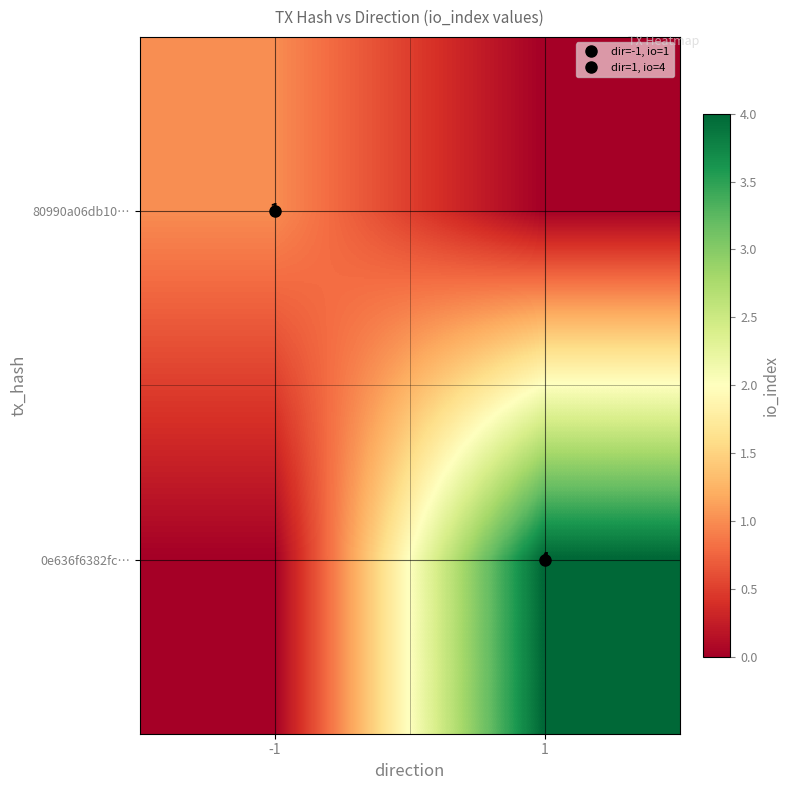

Which has a higher value, 1 or -1?

-1